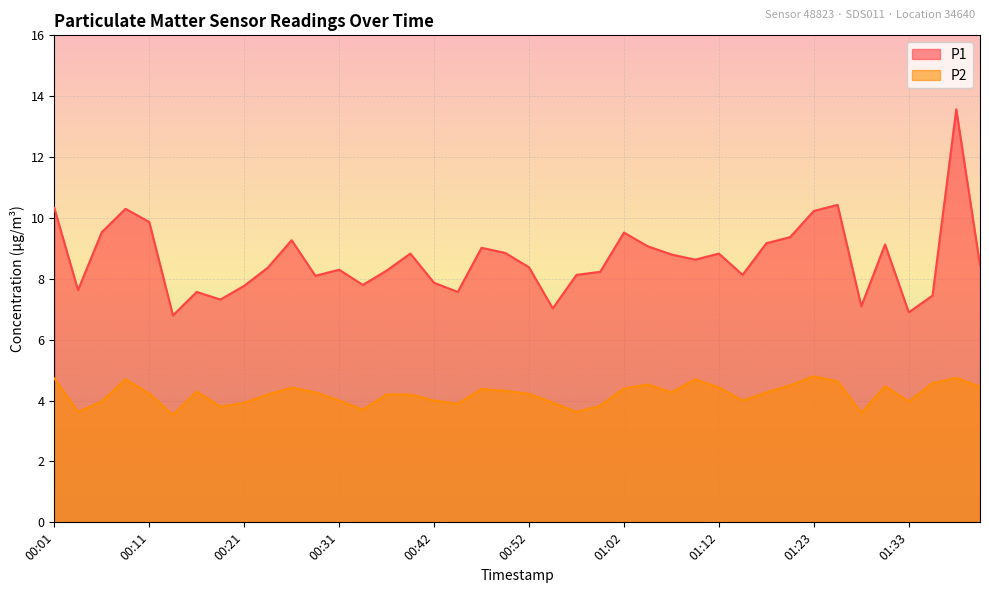

Reading left to right, what are all the values shown in this chart?

P1: 10.3	7.6	9.5	10.3	9.9	6.8	7.6	7.3	7.8	8.4	9.3	8.1	8.3	7.8	8.3	8.8	7.9	7.6	9.0	8.8	8.4	7.0	8.1	8.2	9.5	9.1	8.8	8.6	8.8	8.1	9.2	9.4	10.2	10.4	7.1	9.1	6.9	7.5	13.6	8.4
P2: 4.7	3.6	4.0	4.7	4.2	3.5	4.3	3.8	3.9	4.2	4.4	4.3	4.0	3.7	4.2	4.2	4.0	3.9	4.4	4.3	4.2	3.9	3.6	3.8	4.4	4.5	4.3	4.7	4.4	4.0	4.3	4.5	4.8	4.6	3.6	4.5	4.0	4.6	4.8	4.5